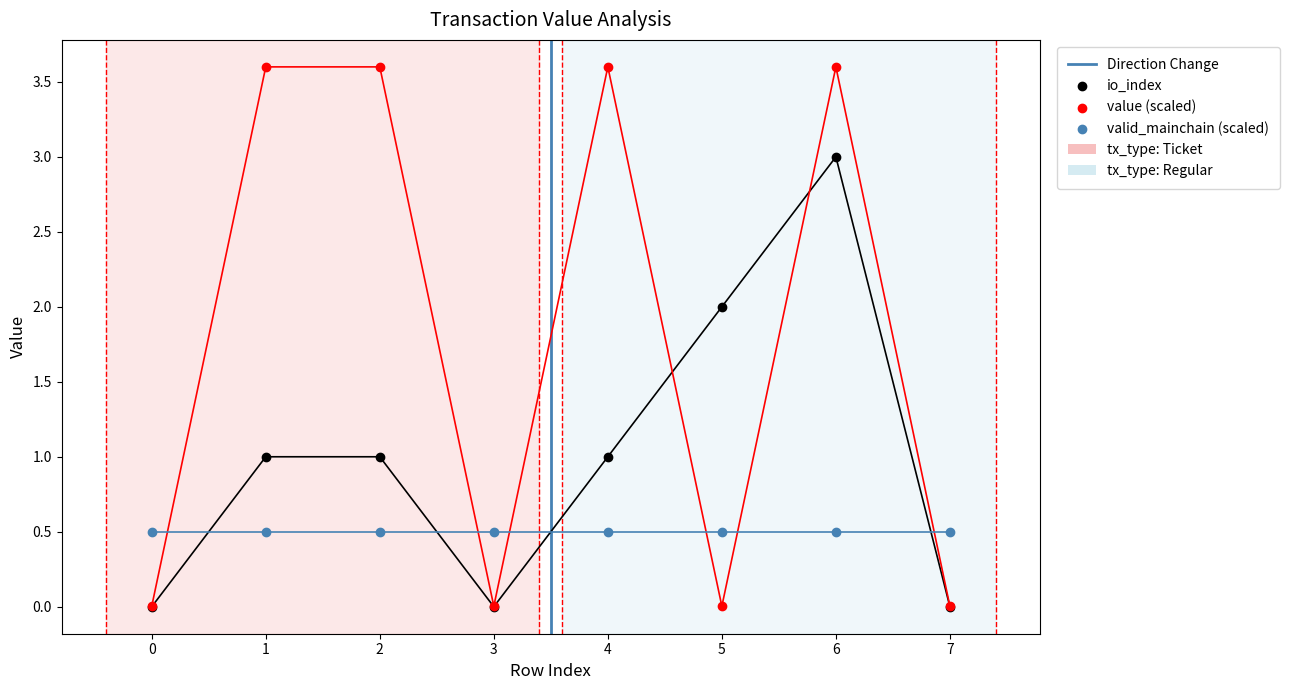

At which category is the sum across all series the highest?

6